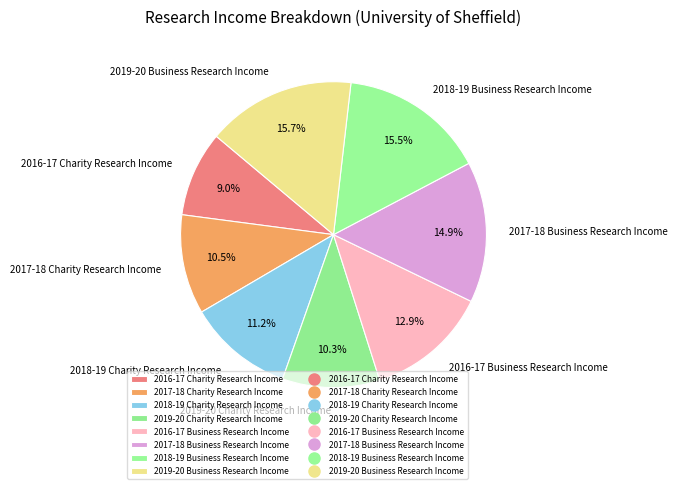

Approximately how many times larger is the value at 2019-20 Charity Research Income compared to 2017-18 Charity Research Income?

1.0